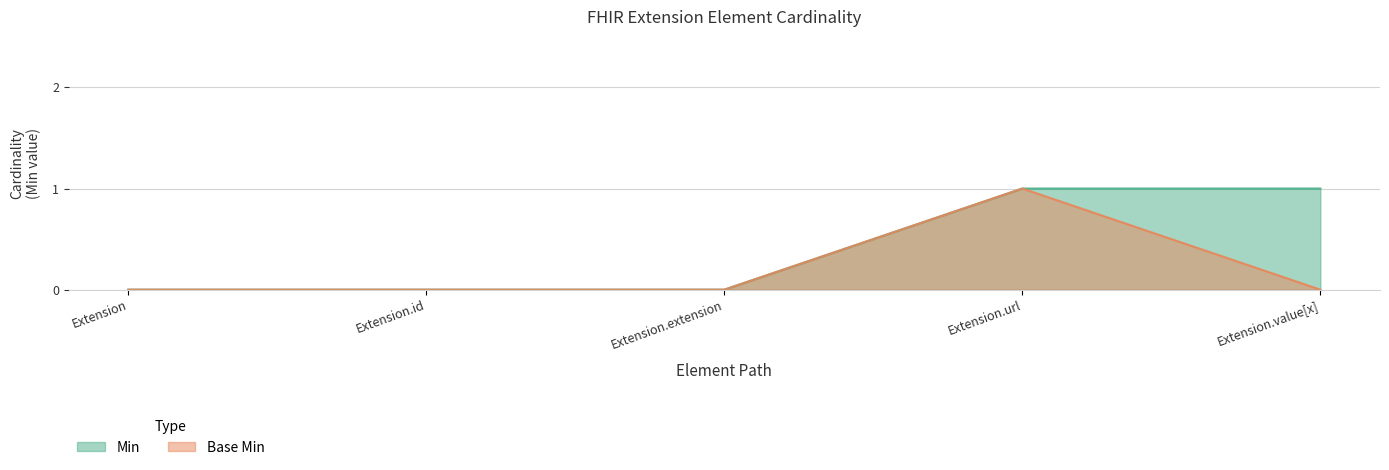

How many interior local peaks does the Base Min series have?

1